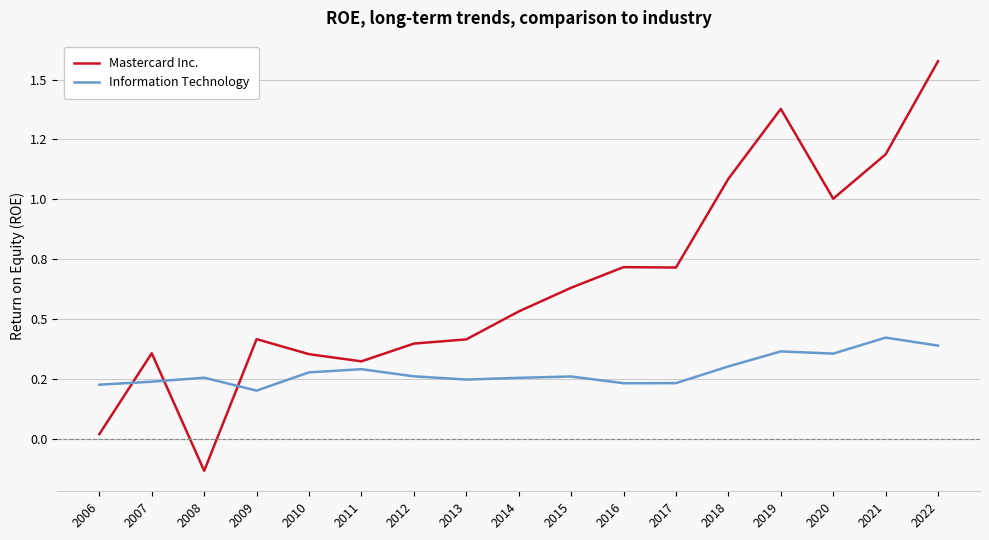

List the series in order of their peak value, highest first.

Mastercard Inc., Information Technology